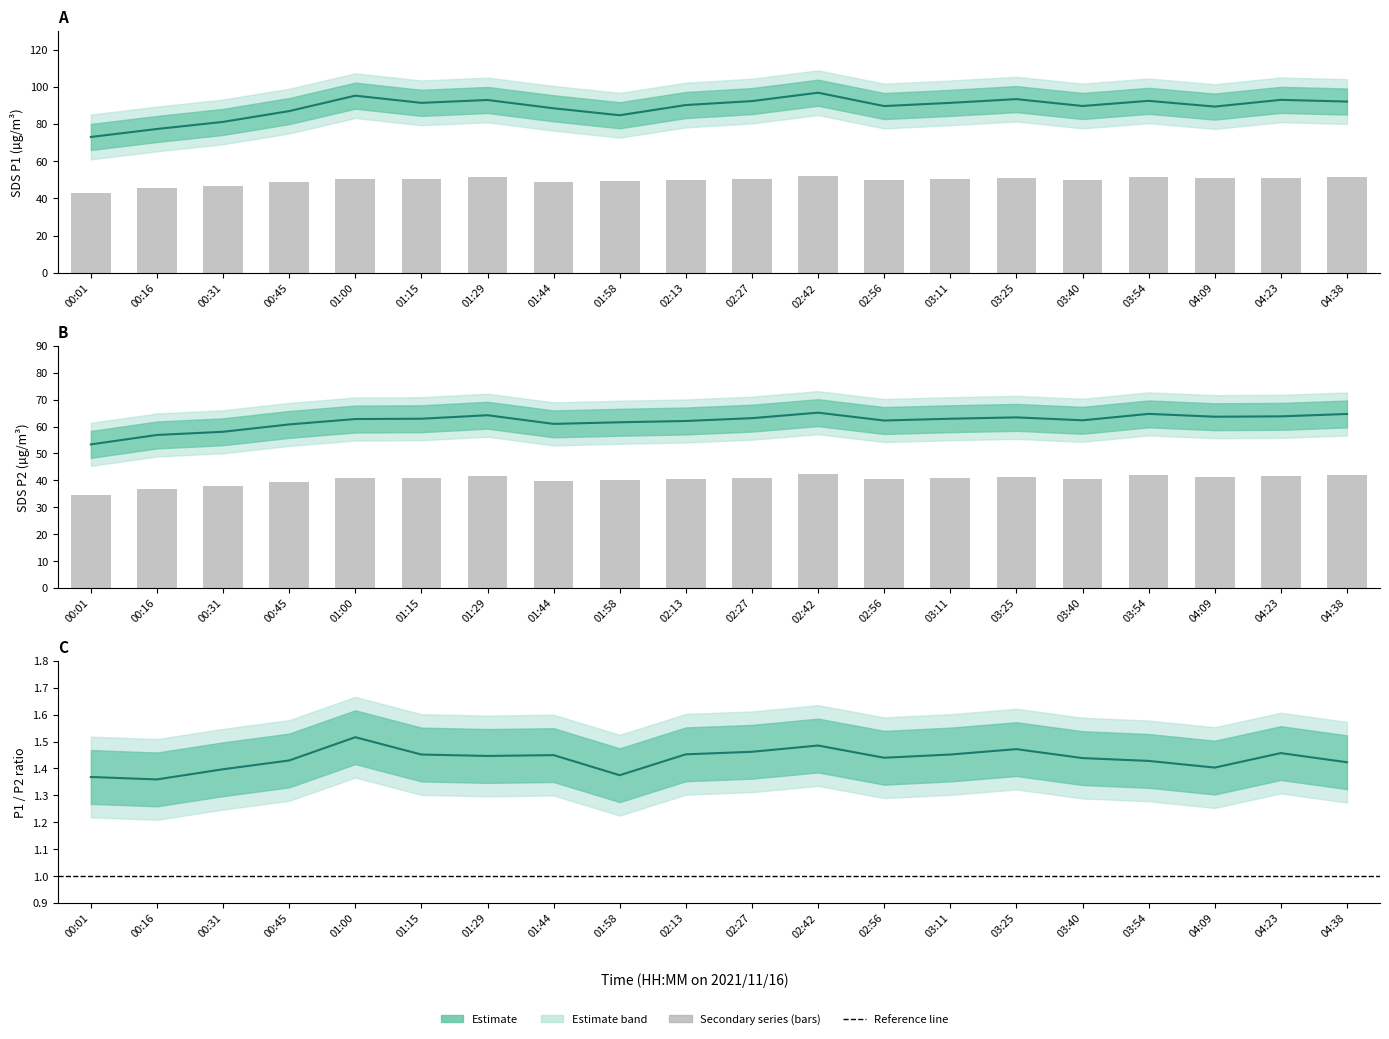

What is the difference between the maximum and minimum values in the SDS_P2 center series?

11.8